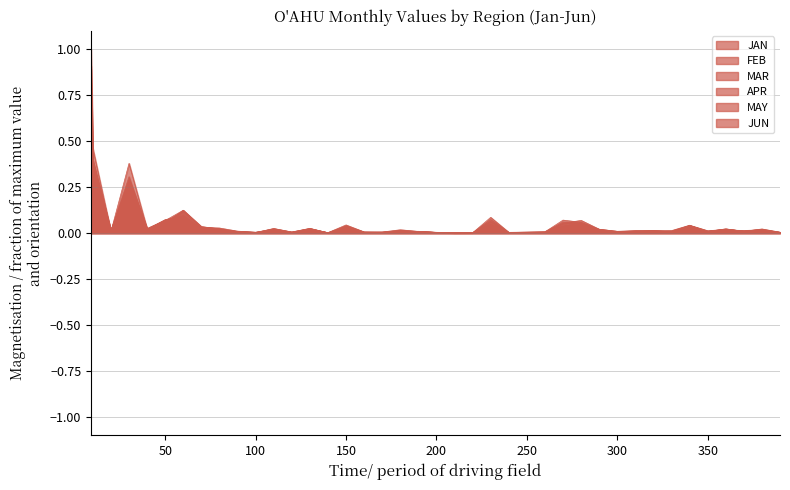

How many series are shown in this chart?

6